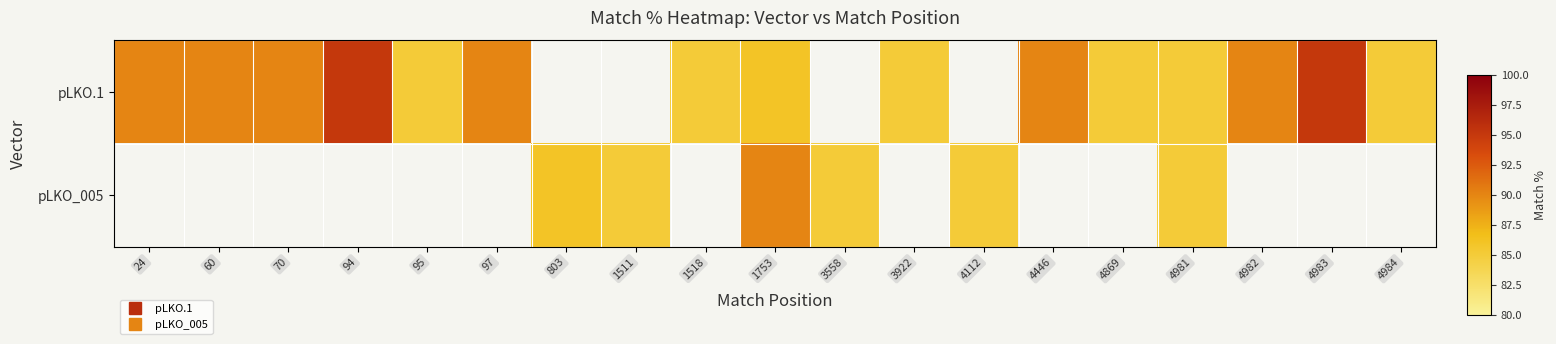

Reading left to right, extract all data points from this chart.

pLKO.1: 24=90	60=90	70=90	94=95	95=85	97=90	803=0	1511=0	1518=85	1753=86	3558=0	3922=85	4112=0	4446=90	4869=85	4981=85	4982=90	4983=95	4984=85
pLKO_005: 24=0	60=0	70=0	94=0	95=0	97=0	803=86	1511=85	1518=0	1753=90	3558=85	3922=0	4112=85	4446=0	4869=0	4981=85	4982=0	4983=0	4984=0